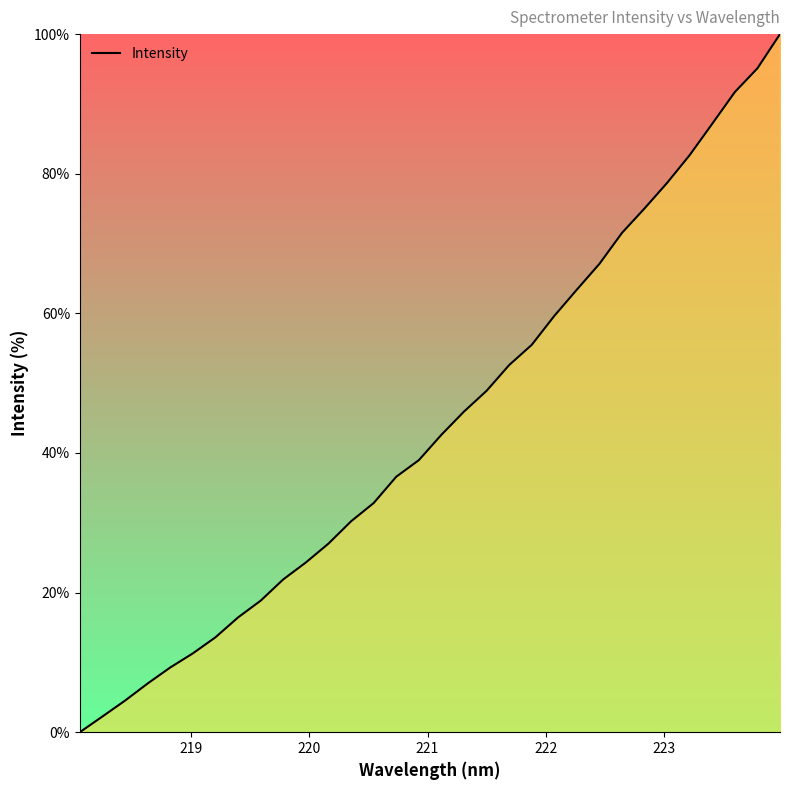

What is the maximum value shown in the chart?

100.0